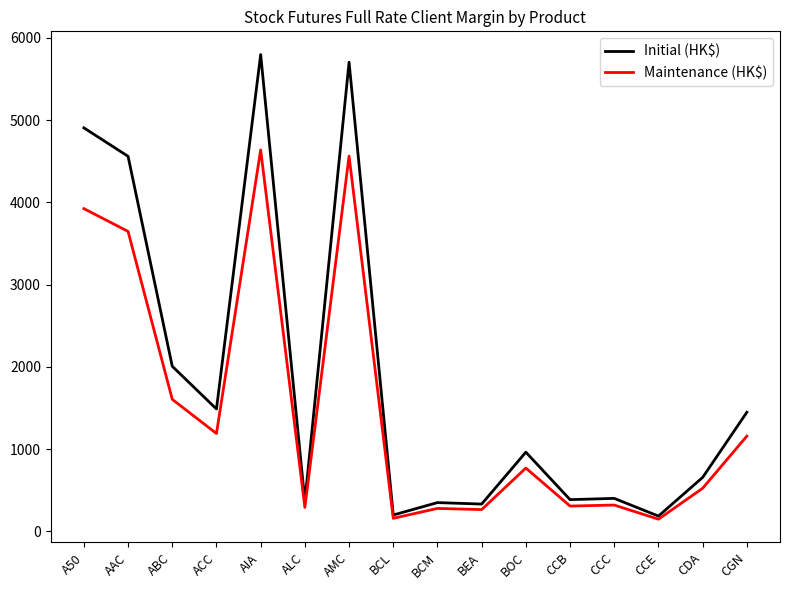

How many lines are shown in the chart?

2